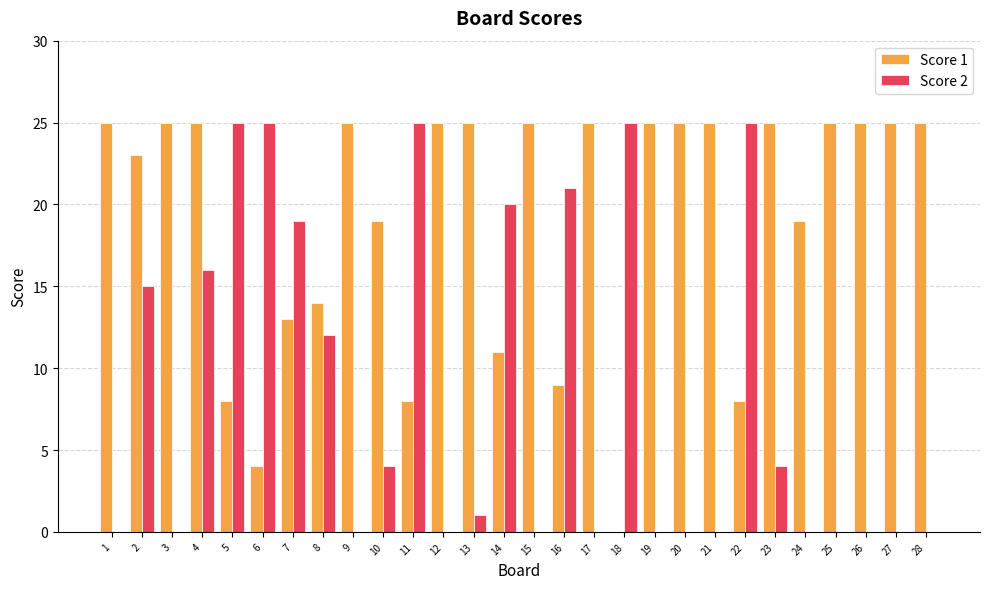

The value of Score 2 at 17 is -17. True or false?

False